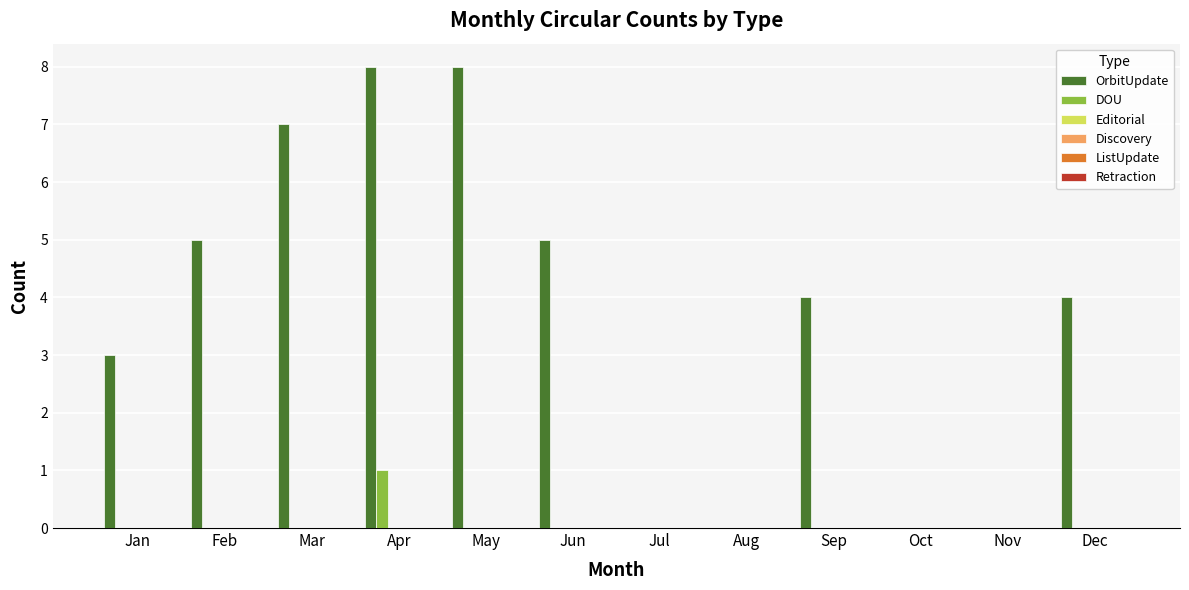

Are the bars horizontal?

No